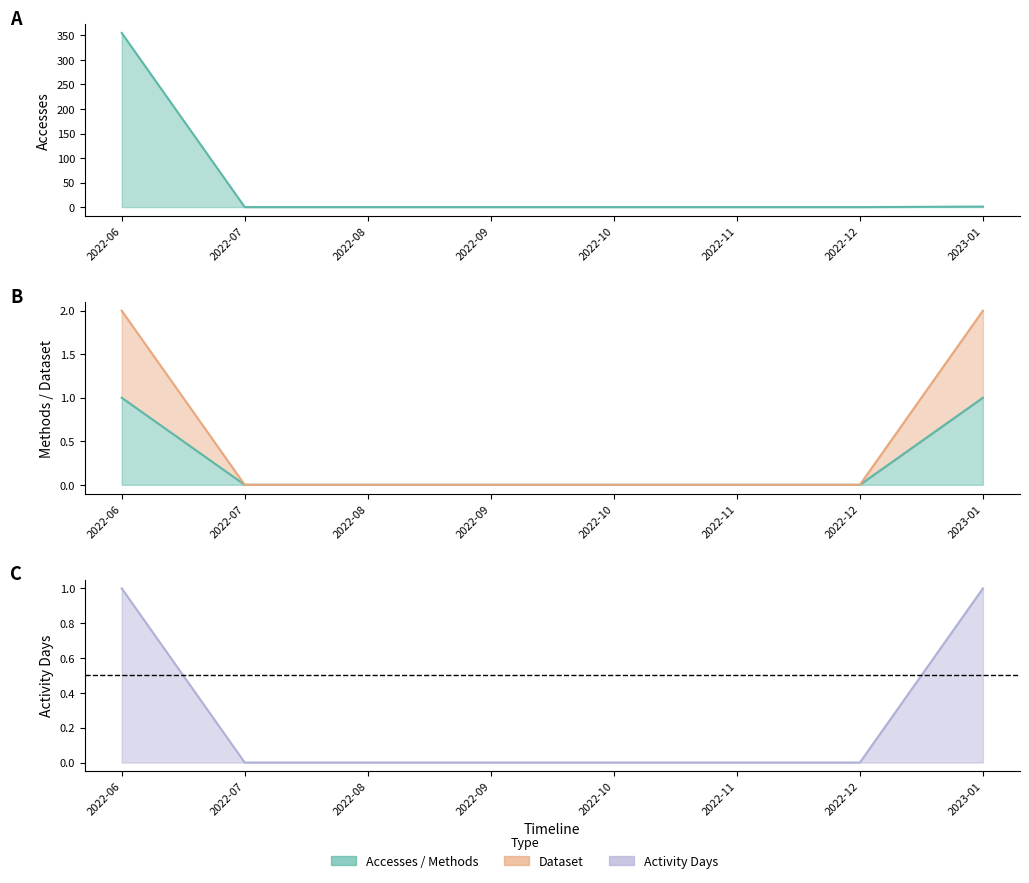

Which series has the widest spread of values?

Accesses